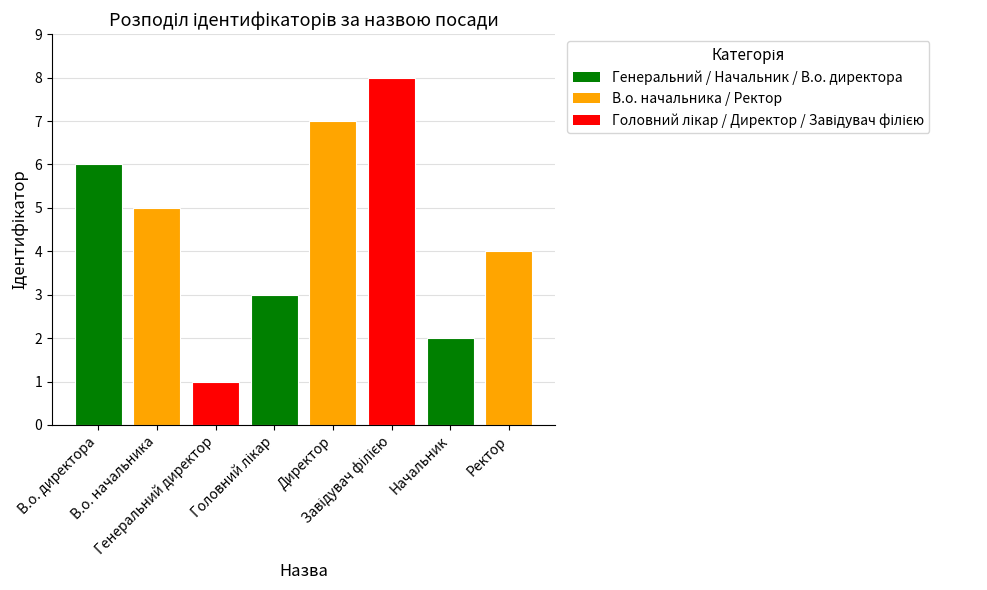

What is the difference between the second highest and minimum values?

6